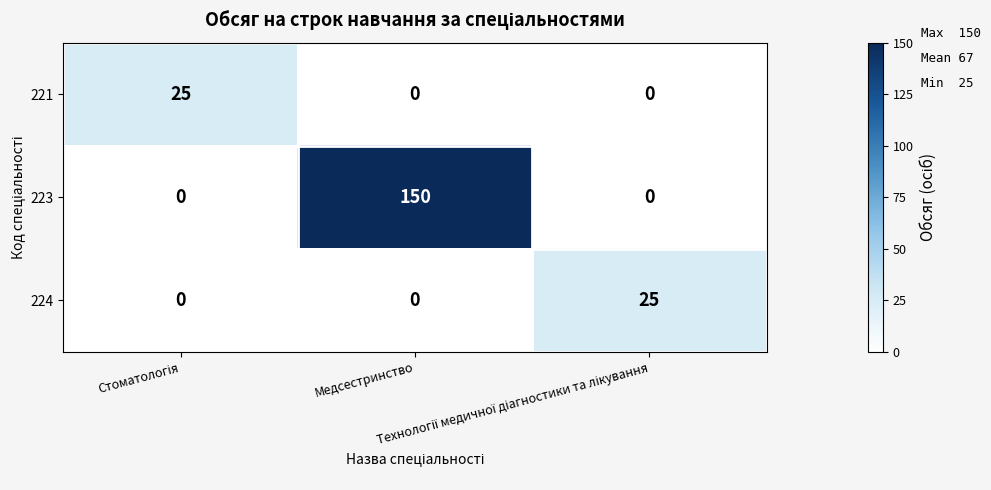

What is the average value of the 223 series?

50